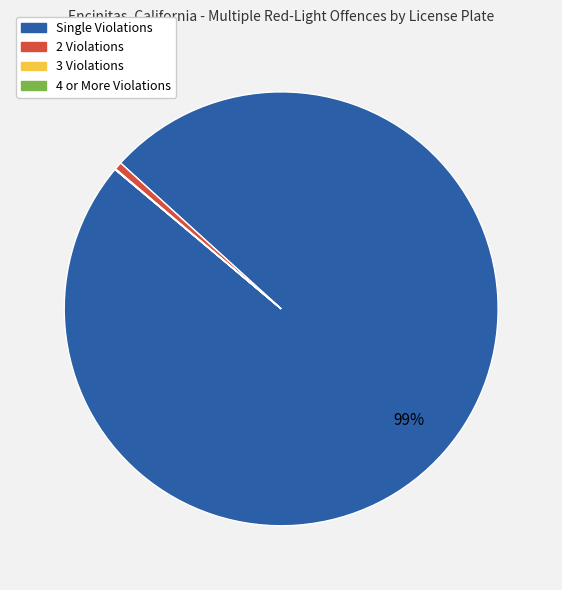

To the nearest percent, what is the difference between the largest and smallest slice percentages?

99%